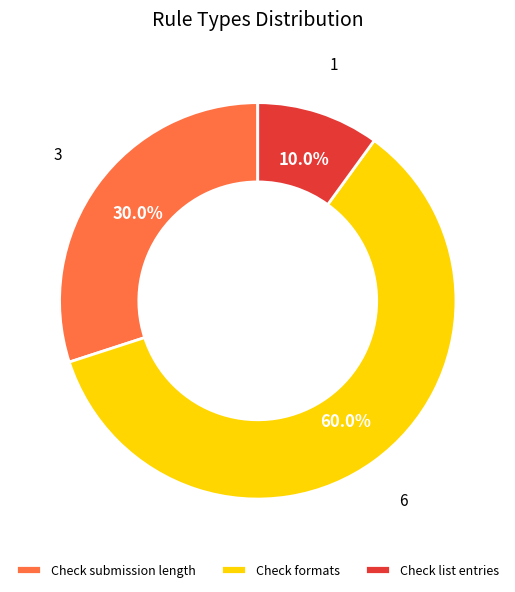

How many segments does this pie chart have?

3